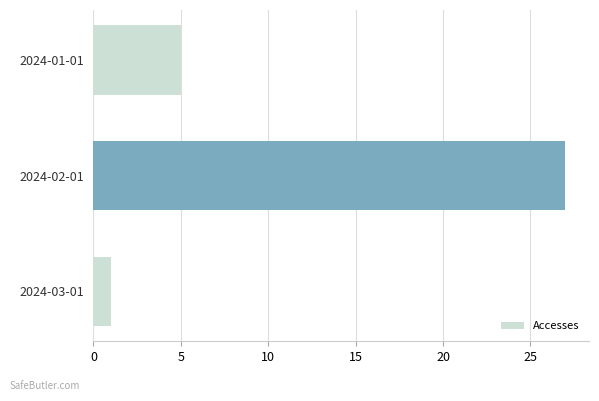

How many distinct data groups are displayed?

1